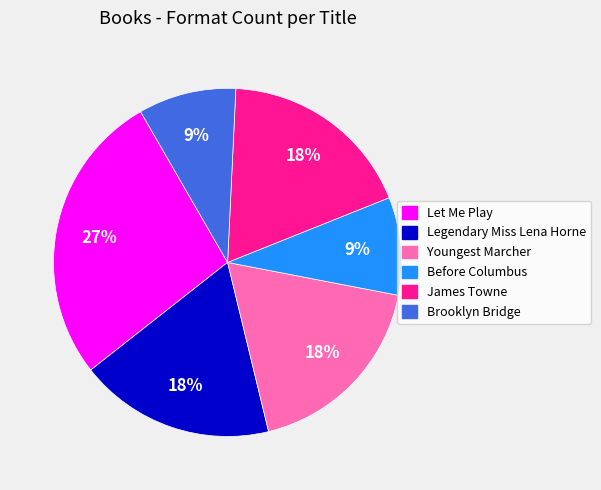

Approximately how many times larger is the value at James Towne compared to Brooklyn Bridge?

2.0